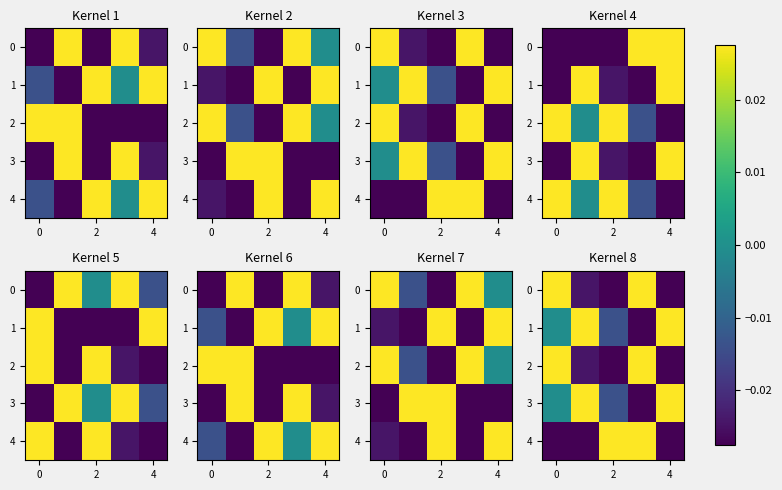

At how many categories does at least one series exceed 0?

5